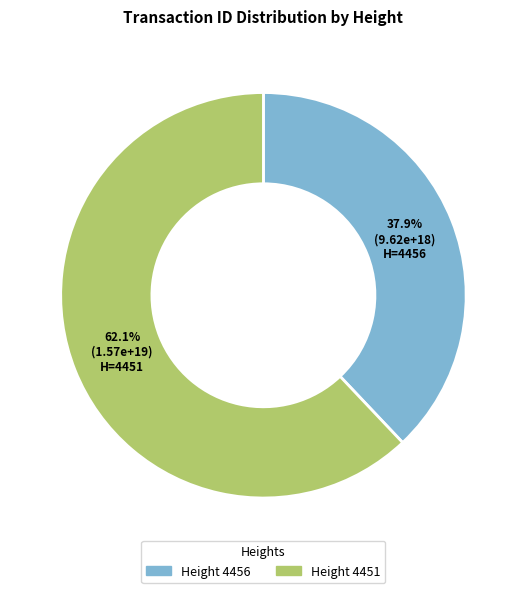

How much of the chart is everything except Height 4456?

62.1%